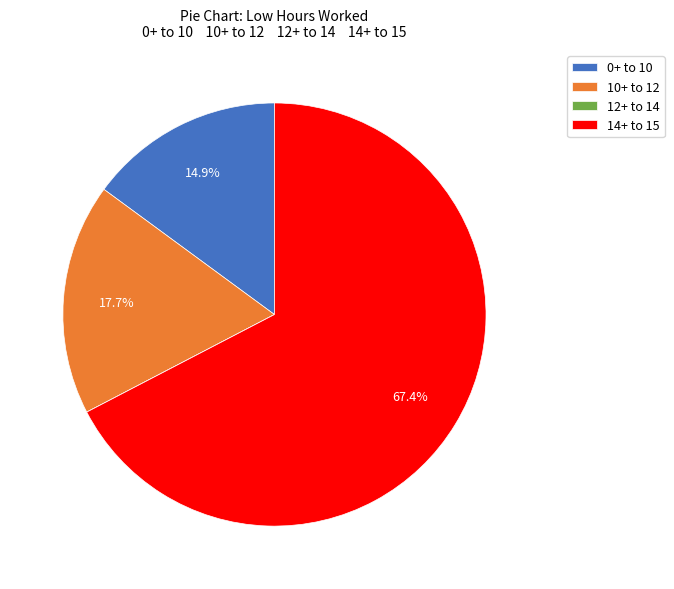

What is the largest slice in the pie chart?

14+ to 15